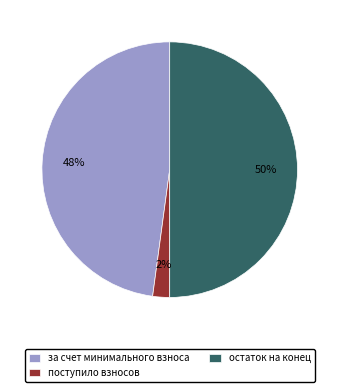

The поступило взносов slice represents 2% of the pie. True or false?

True